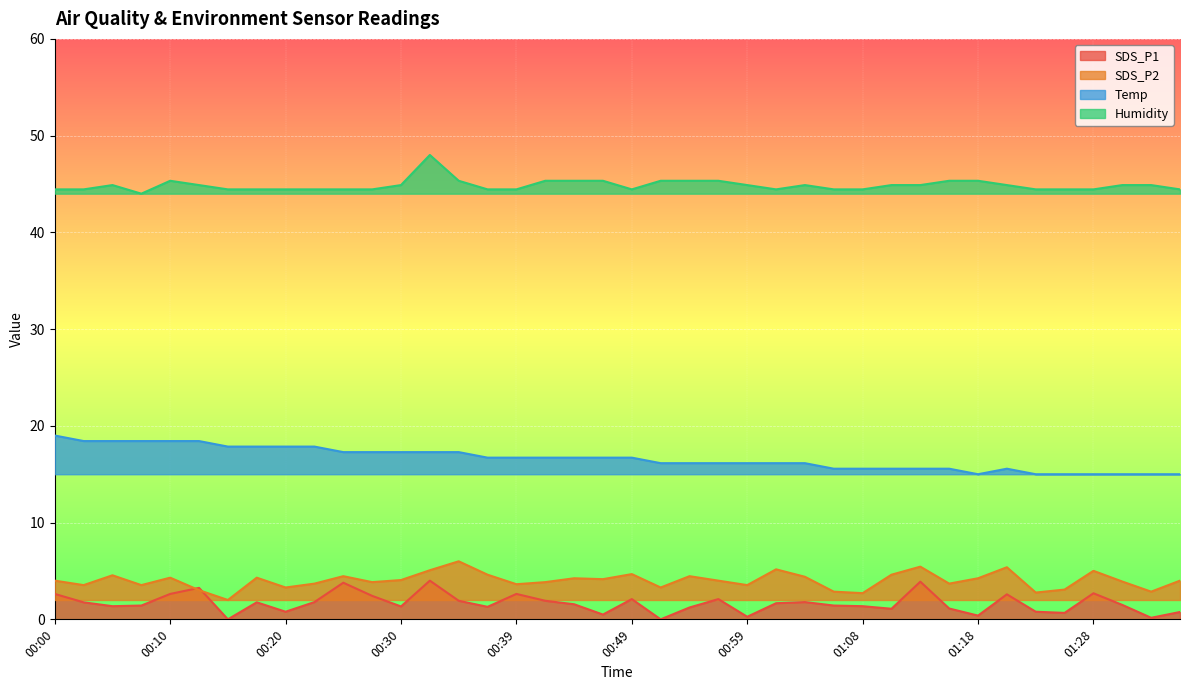

What is the total value across all series at 01:25?

63.2